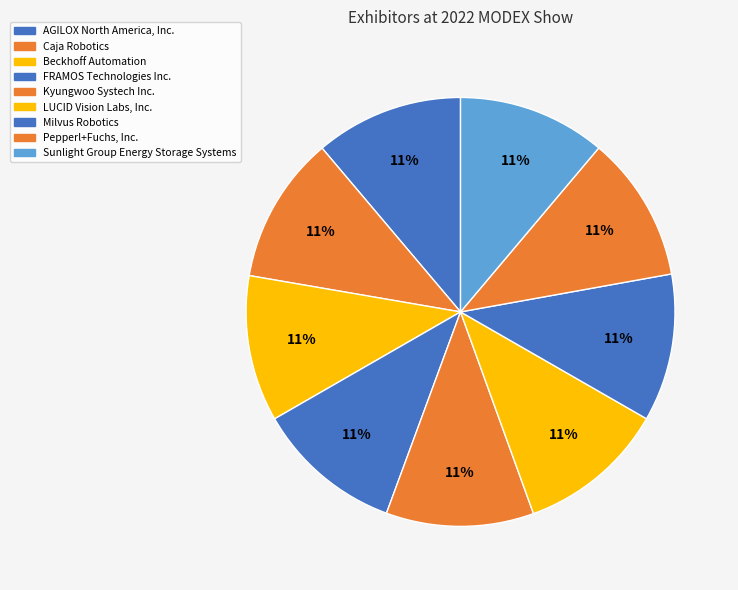

Which slice is the largest?

LUCID Vision Labs, Inc.